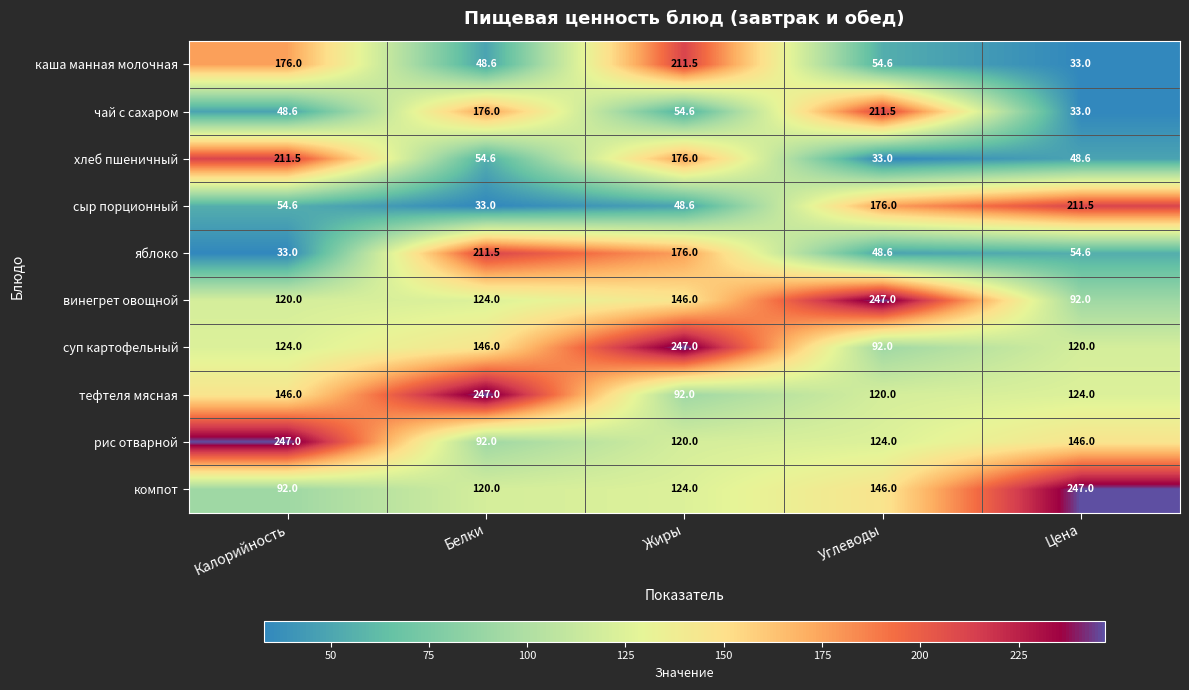

What is the greatest value displayed?

247.0